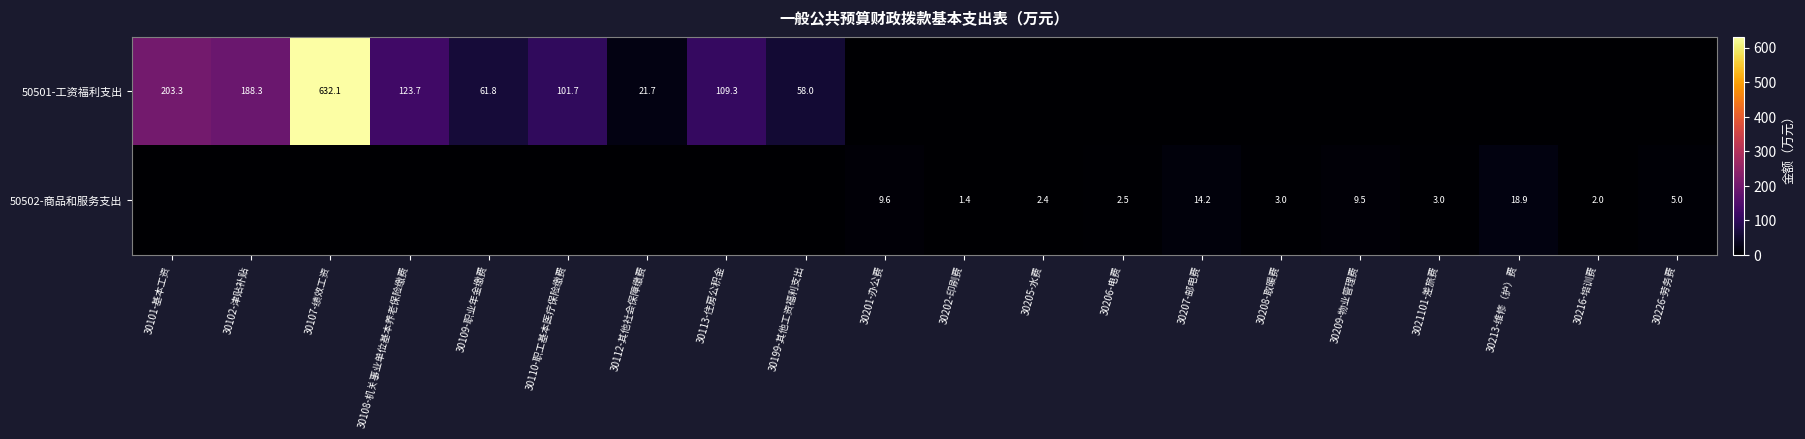

The 50501-工资福利支出 series shows 203.3 at 30101-基本工资. True or false?

True